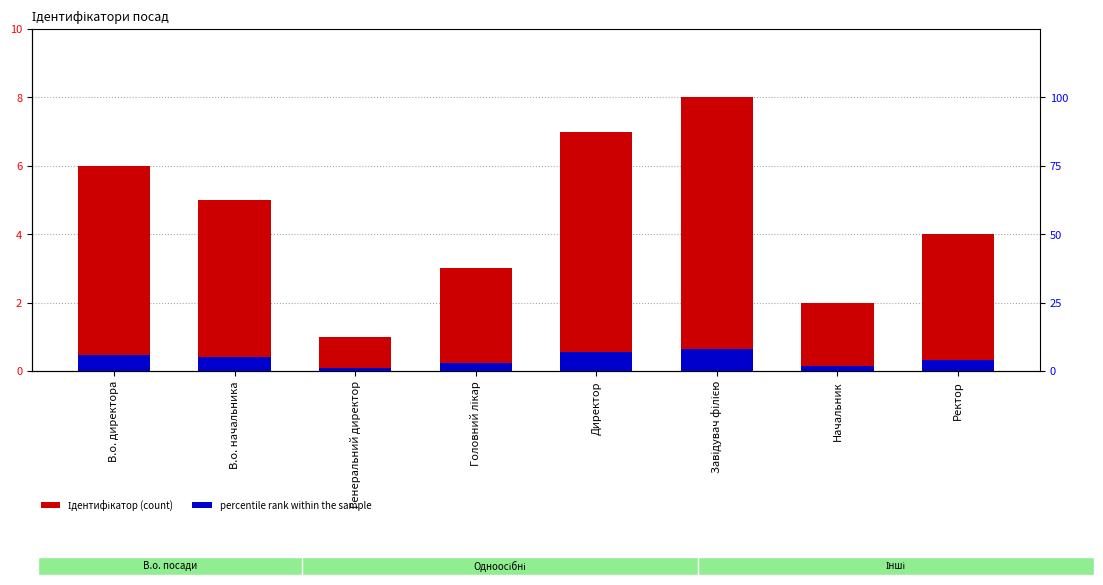

The Ідентифікатор series shows 1.0 at Генеральний директор. True or false?

True